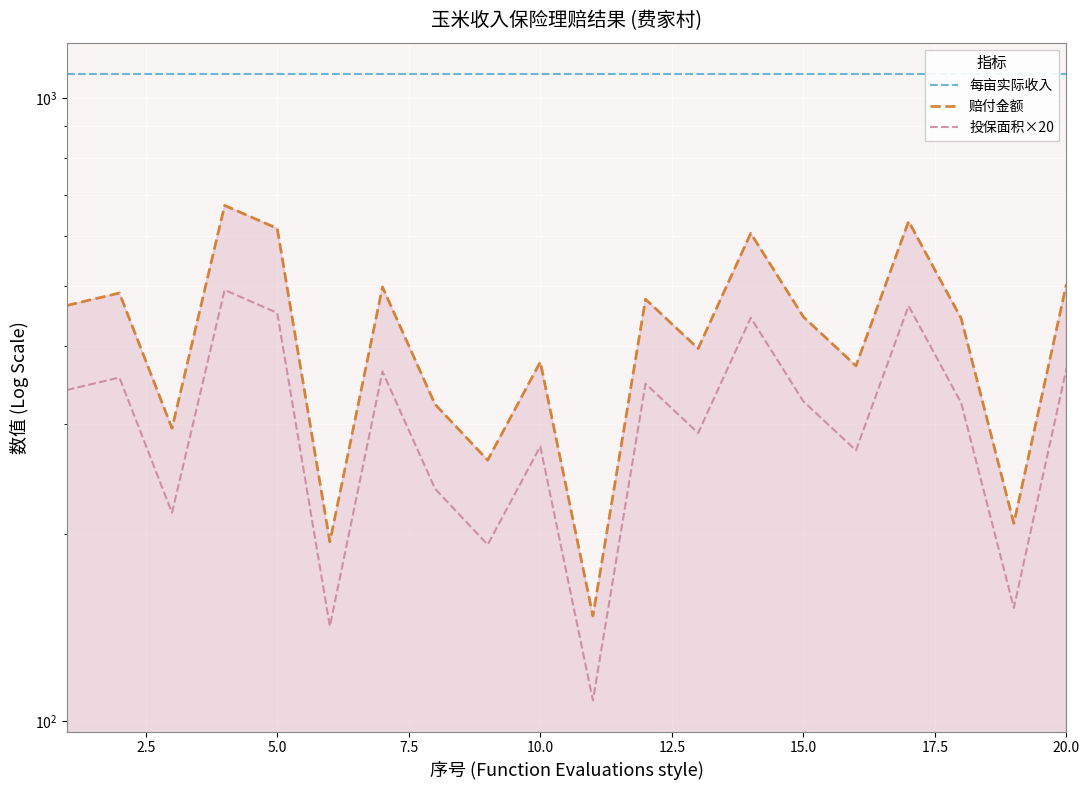

Reading left to right, what are all the values shown in this chart?

每亩实际收入: 1092.7	1092.7	1092.7	1092.7	1092.7	1092.7	1092.7	1092.7	1092.7	1092.7	1092.7	1092.7	1092.7	1092.7	1092.7	1092.7	1092.7	1092.7	1092.7	1092.7
赔付金额: 464.6	486.5	295.2	672.3	617.7	194.0	497.4	322.5	262.4	377.1	147.6	475.5	396.3	606.7	445.5	371.7	634.1	442.8	207.7	502.9
投保面积×20: 340.0	356.0	216.0	492.0	452.0	142.0	364.0	236.0	192.0	276.0	108.0	348.0	290.0	444.0	326.0	272.0	464.0	324.0	152.0	368.0